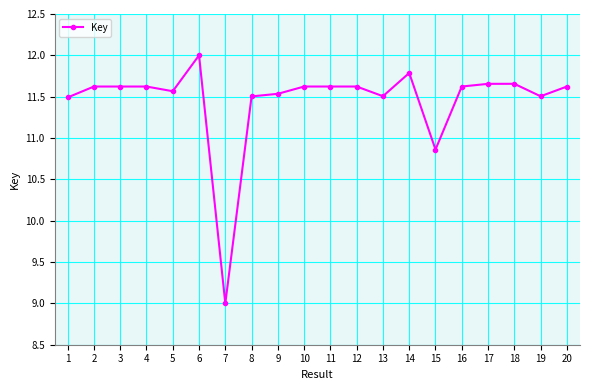

At which category does the chart reach its minimum across all series?

7